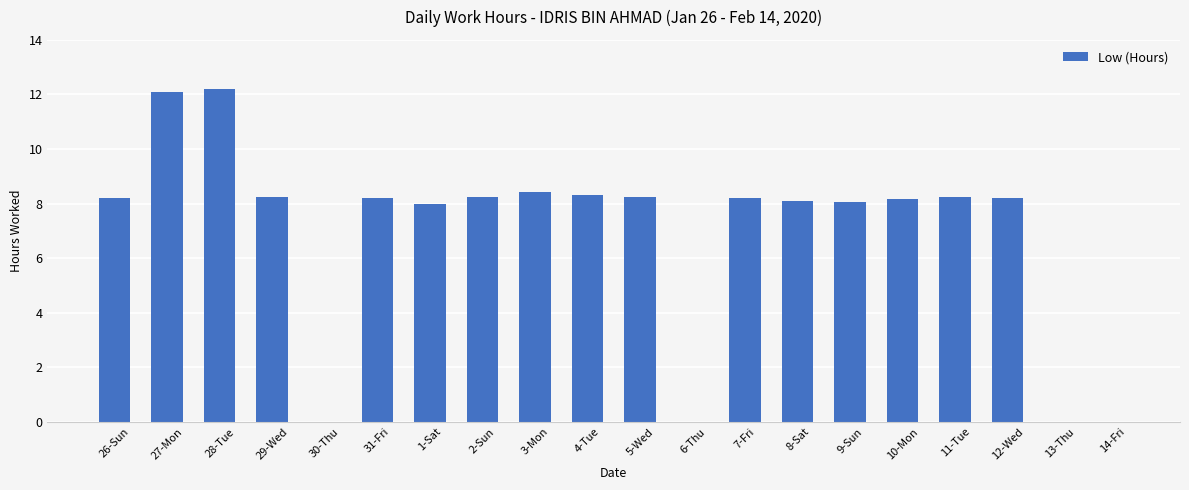

What is the greatest value displayed?

12.2